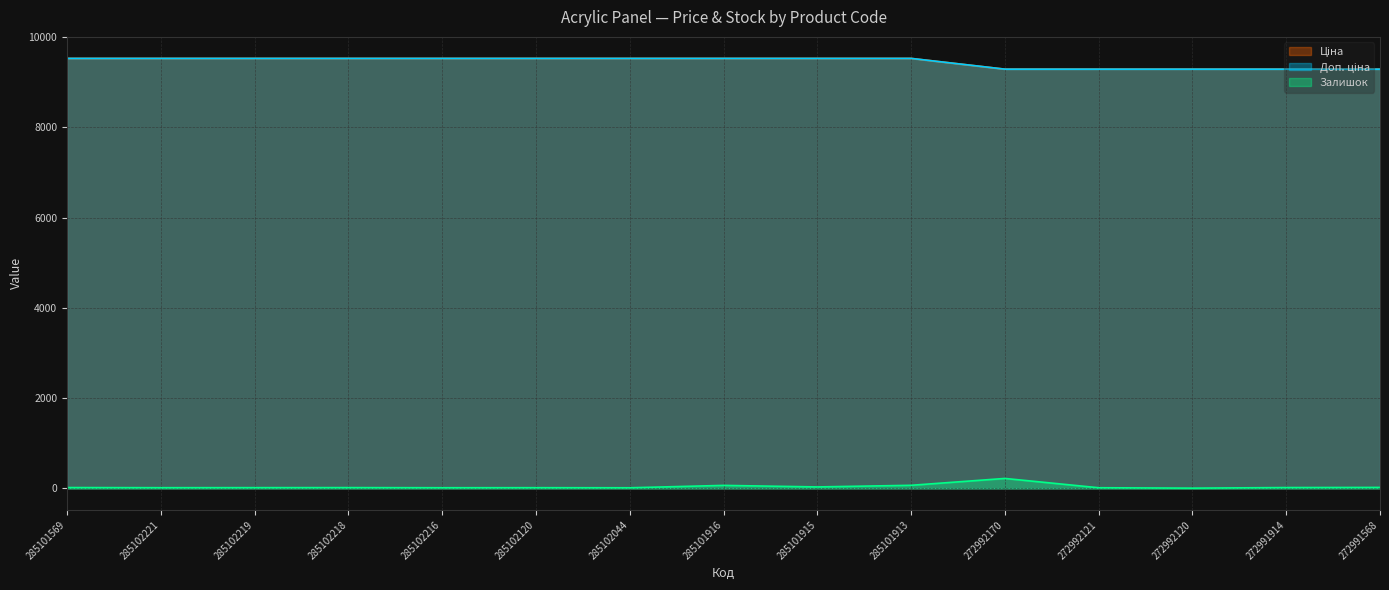

What position from the right is 272992120?

3